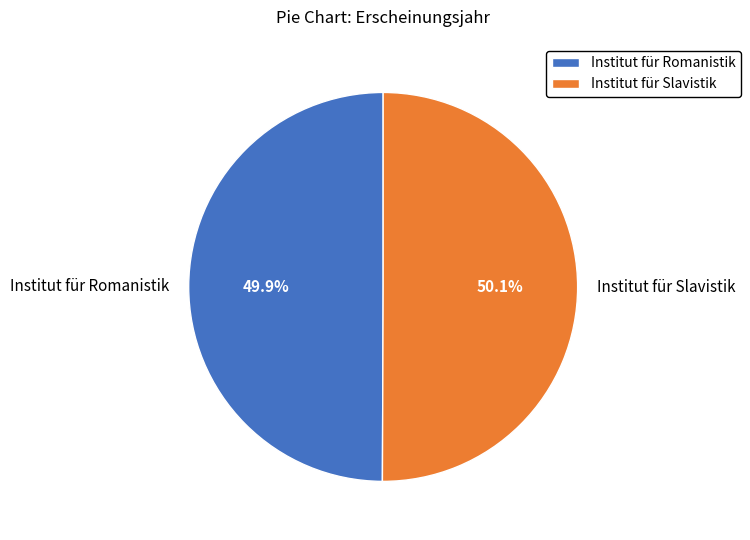

Approximately how many times larger is the value at Institut für Romanistik compared to Institut für Slavistik?

1.0